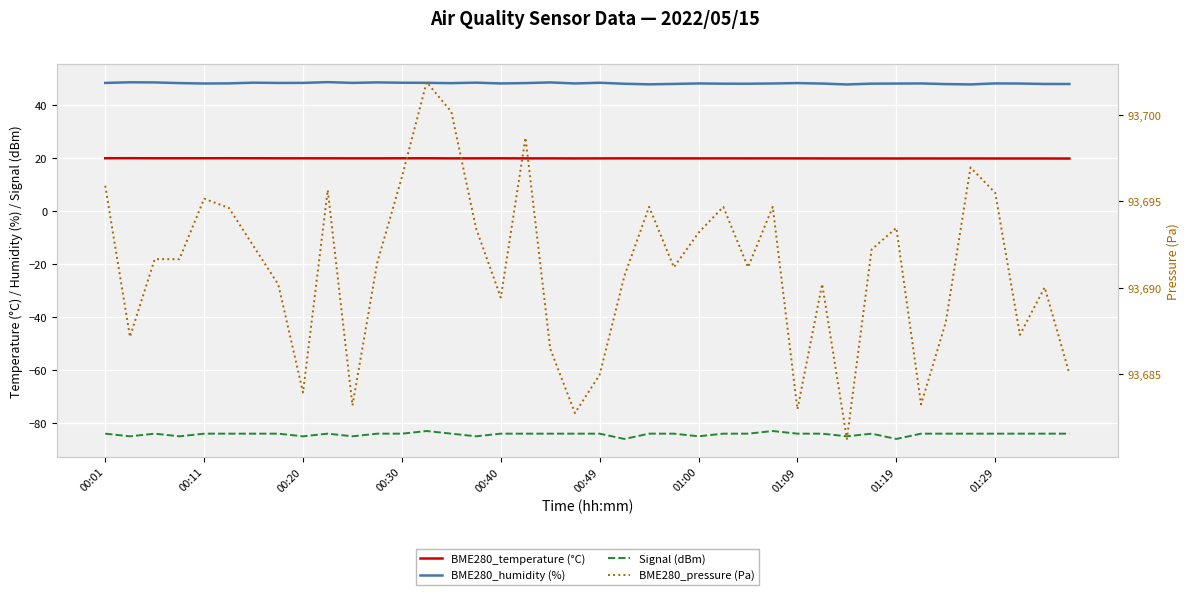

Is the value of BME280_temperature (°C) at 01:09 greater than the value of BME280_humidity (%) at 01:29?

No